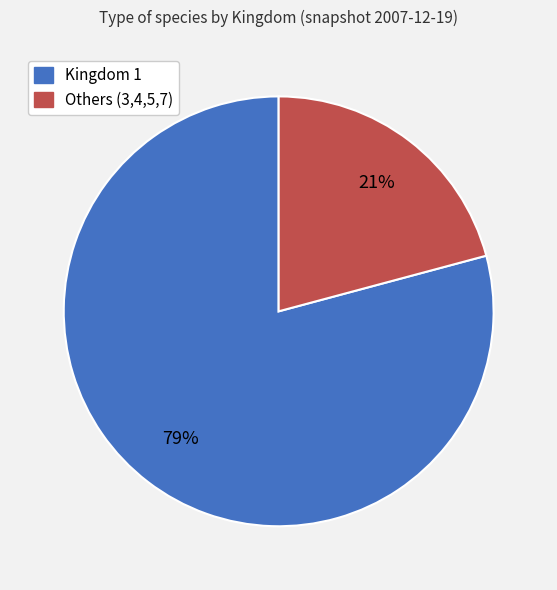

Which has a higher value, Others (3,4,5,7) or Kingdom 1?

Kingdom 1